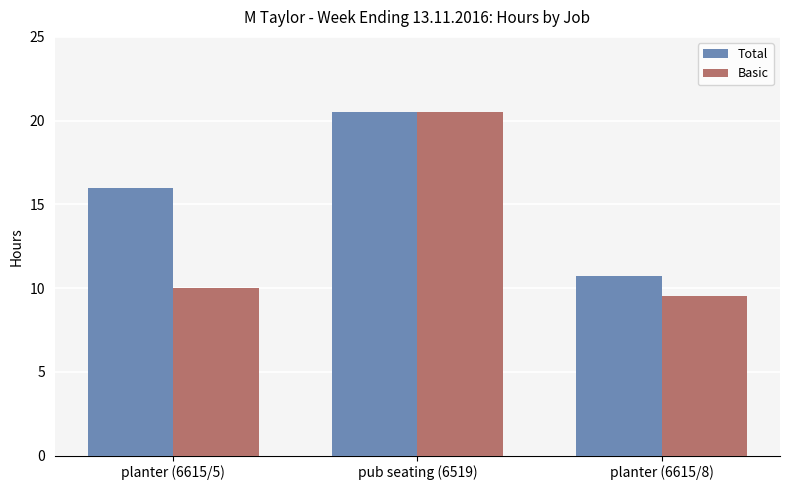

What is the label of the 2nd bar from the left?

pub seating (6519)